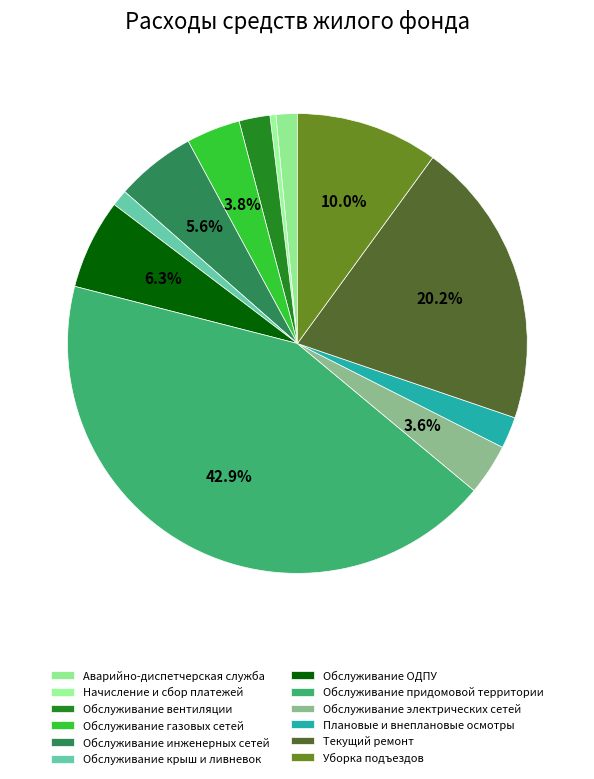

The Аварийно-диспетчерская служба slice represents 1% of the pie. True or false?

True